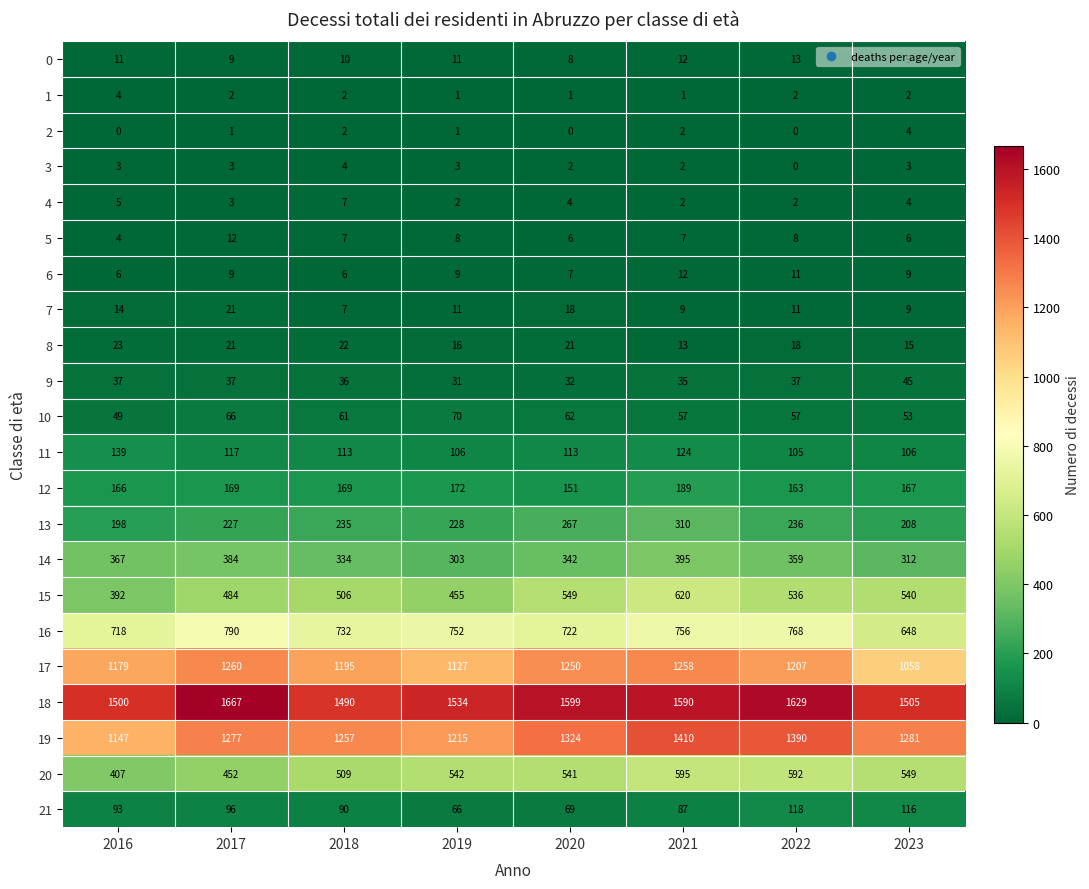

What is the highest value of the 16 series?

790